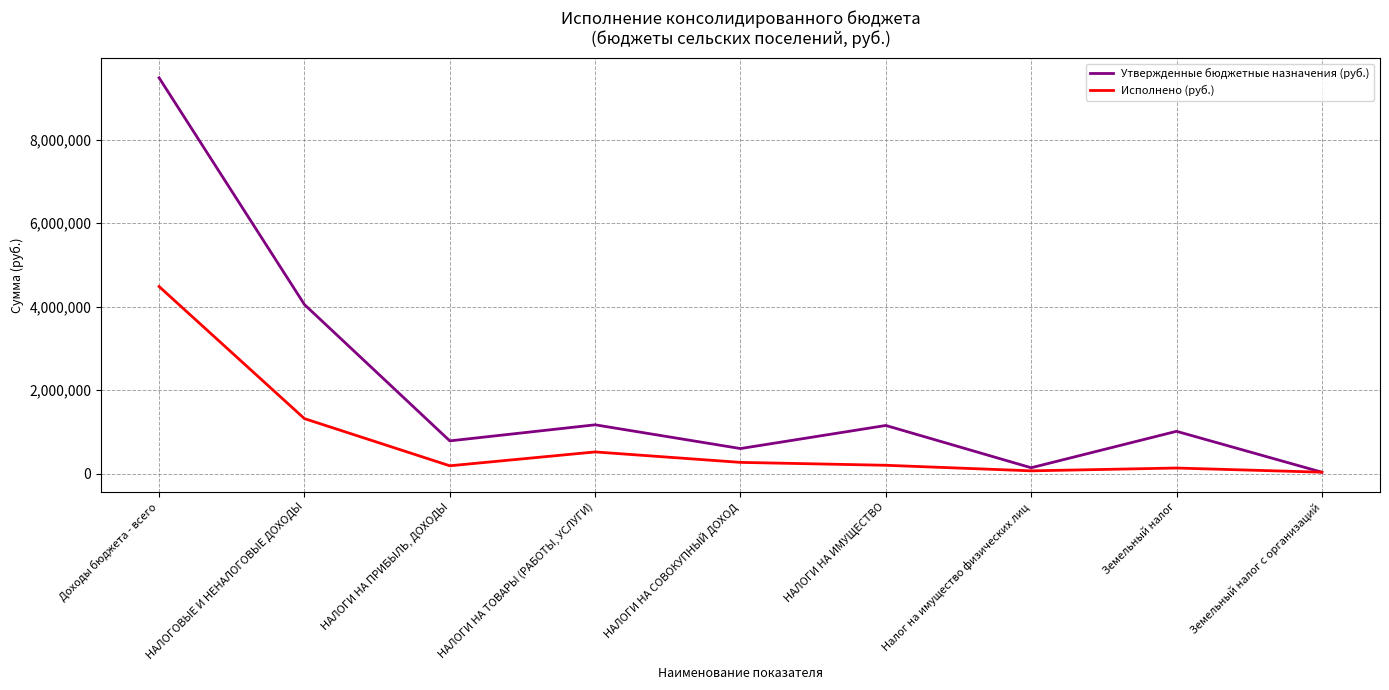

The Утвержденные бюджетные назначения (руб.) series shows 1602876.8 at НАЛОГИ НА ИМУЩЕСТВО. True or false?

False